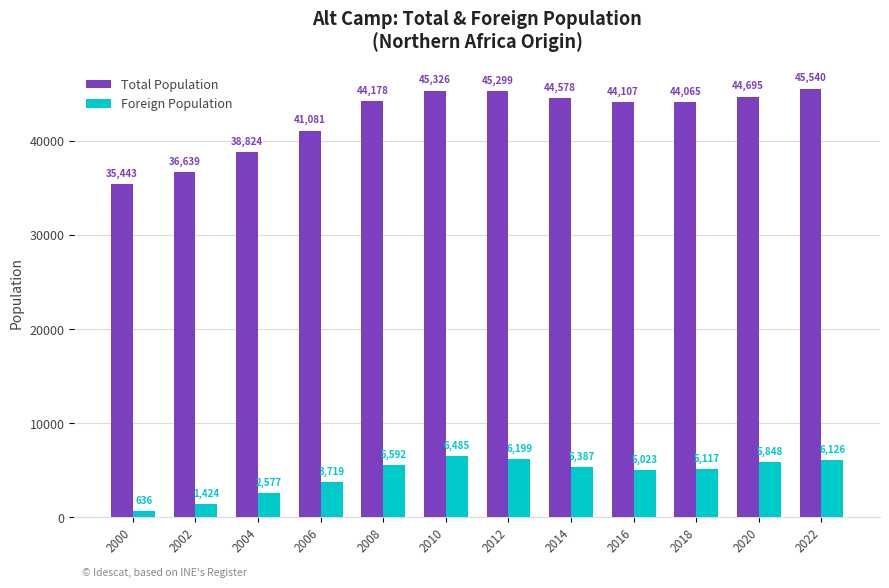

Rank the series by their average value, from highest to lowest.

Total Population, Foreign Population